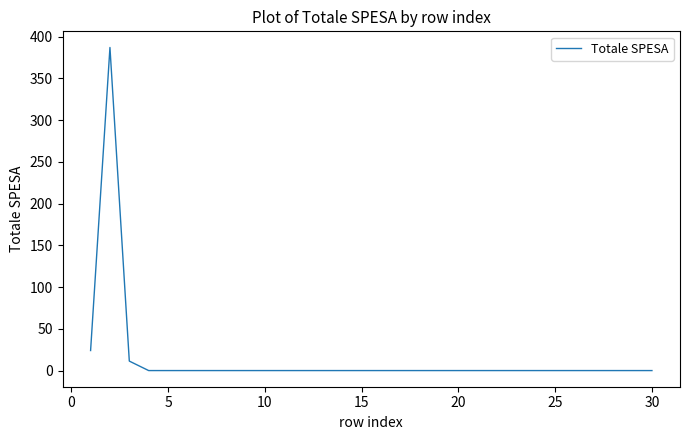

What is the greatest value displayed?

387.0